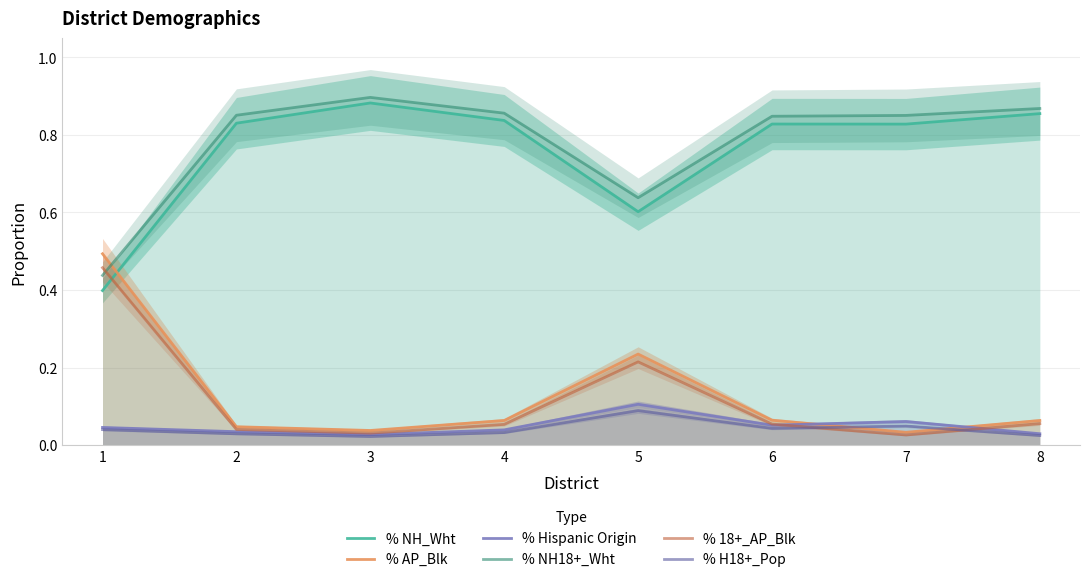

How many interior local valleys does the % Hispanic Origin series have?

2